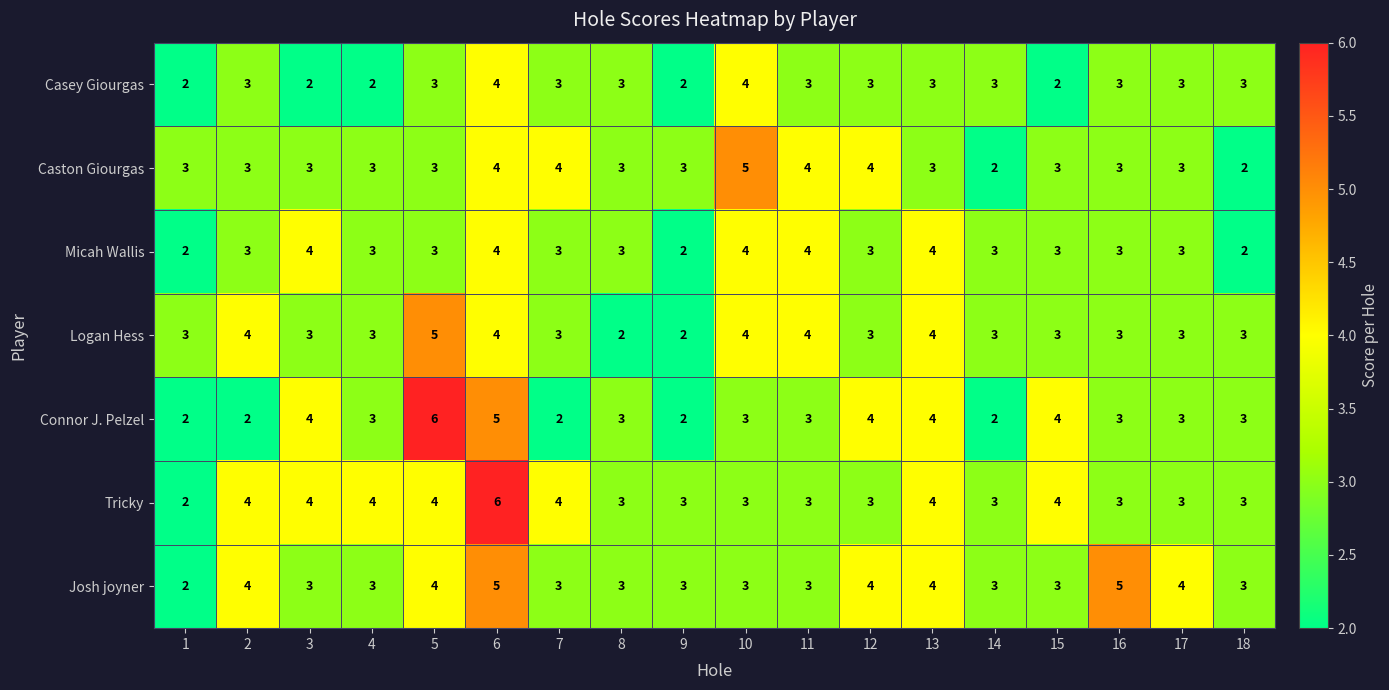

What is the highest value of the Josh joyner series?

5